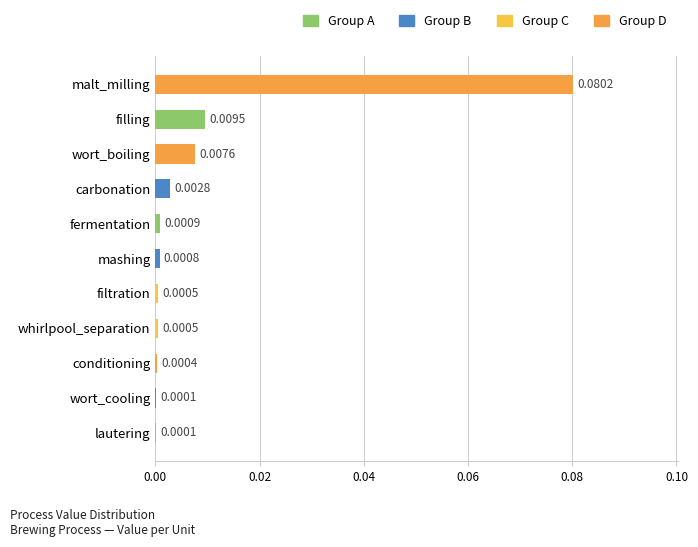

Between lautering and wort_boiling, which is larger?

wort_boiling